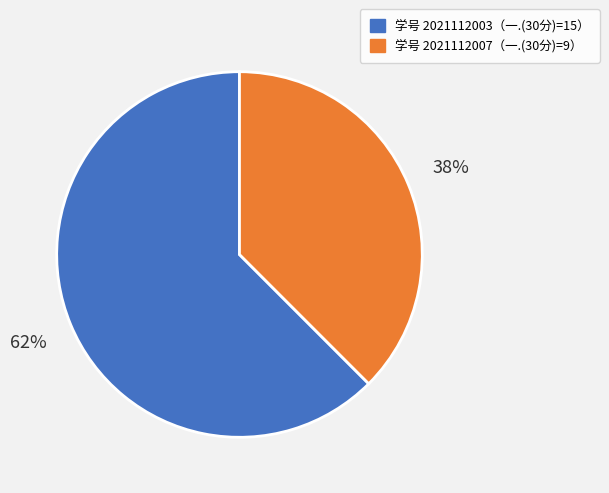

How many segments does this pie chart have?

2